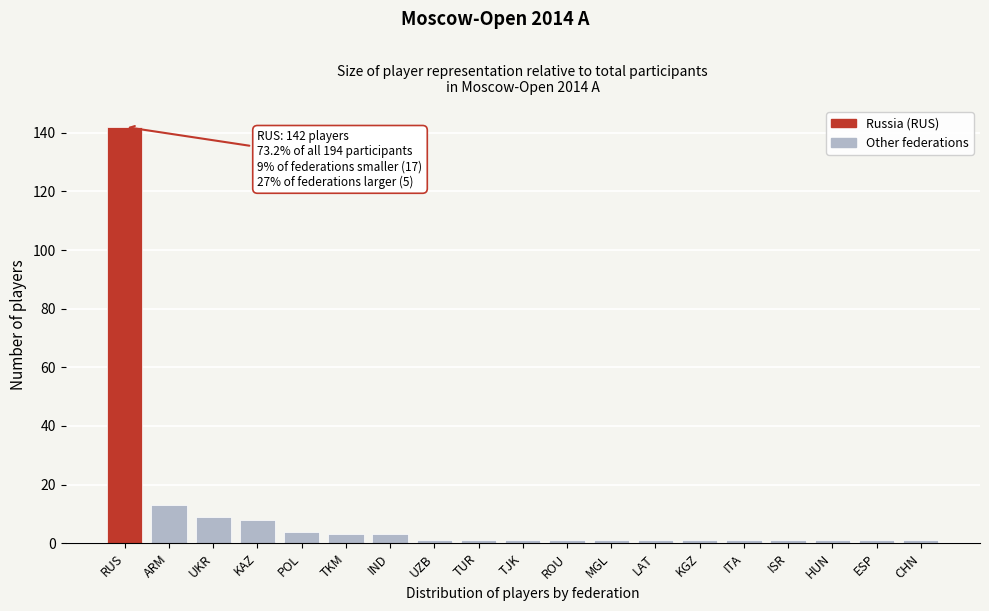

Reading right to left, list all the values displayed in this chart.

CHN=1	ESP=1	HUN=1	ISR=1	ITA=1	KGZ=1	LAT=1	MGL=1	ROU=1	TJK=1	TUR=1	UZB=1	IND=3	TKM=3	POL=4	KAZ=8	UKR=9	ARM=13	RUS=142